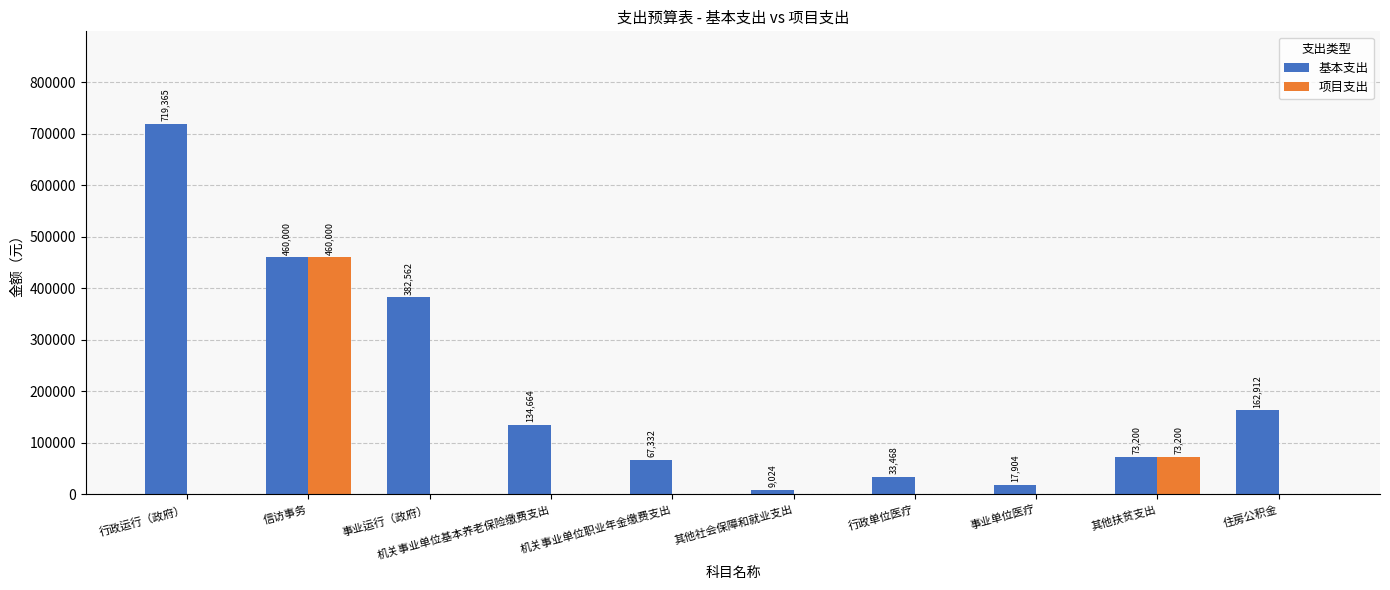

Between 机关事业单位职业年金缴费支出 and 住房公积金, which series saw the biggest shift?

基本支出